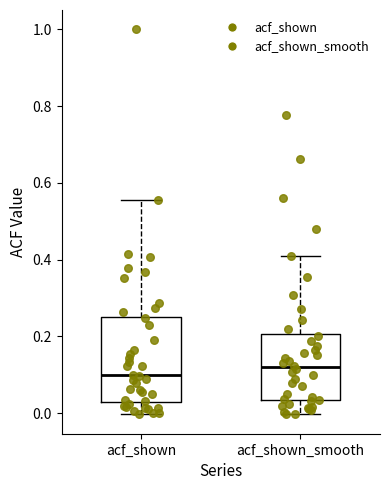

Reading left to right, read every box against the y-axis: the position of its median line, the range the box covers, and the ends of its whiskers. The values are not printed on the chart, so give them approximately, as read against the axis.

acf_shown: median 0.10, box 0.02 to 0.26, whiskers 0.00 to 0.56
acf_shown_smooth: median 0.12, box 0.04 to 0.20, whiskers 0.00 to 0.42